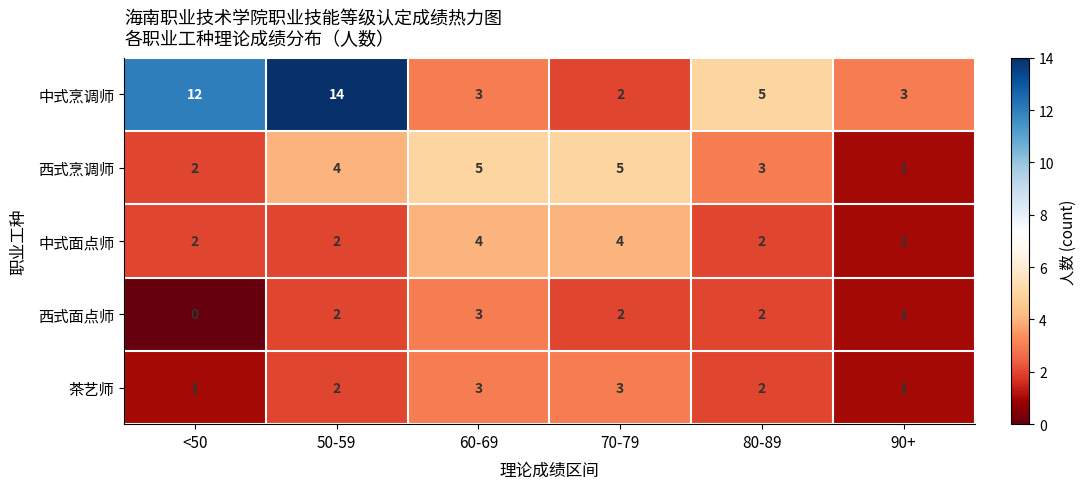

What is the total value across all series at 60-69?

18